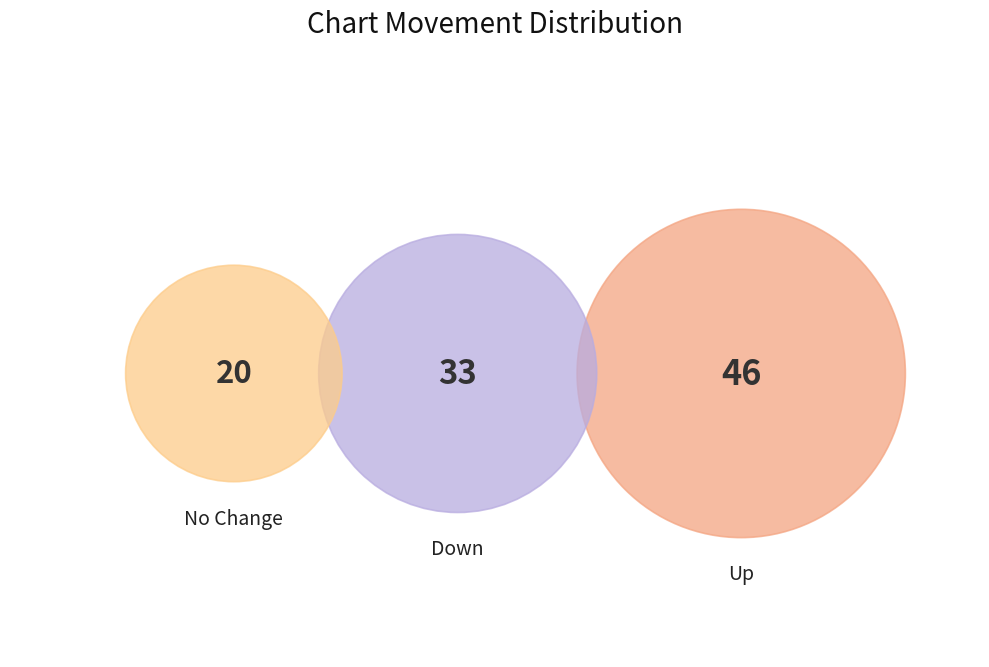

To the nearest percent, what is the average slice percentage?

33%